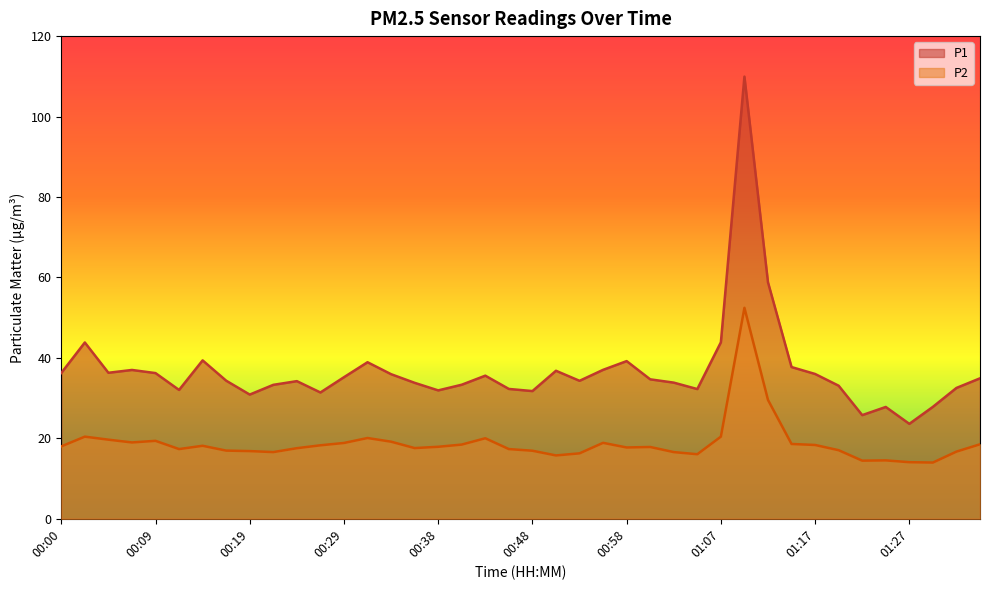

Rank the series by their maximum value, from lowest to highest.

P2, P1